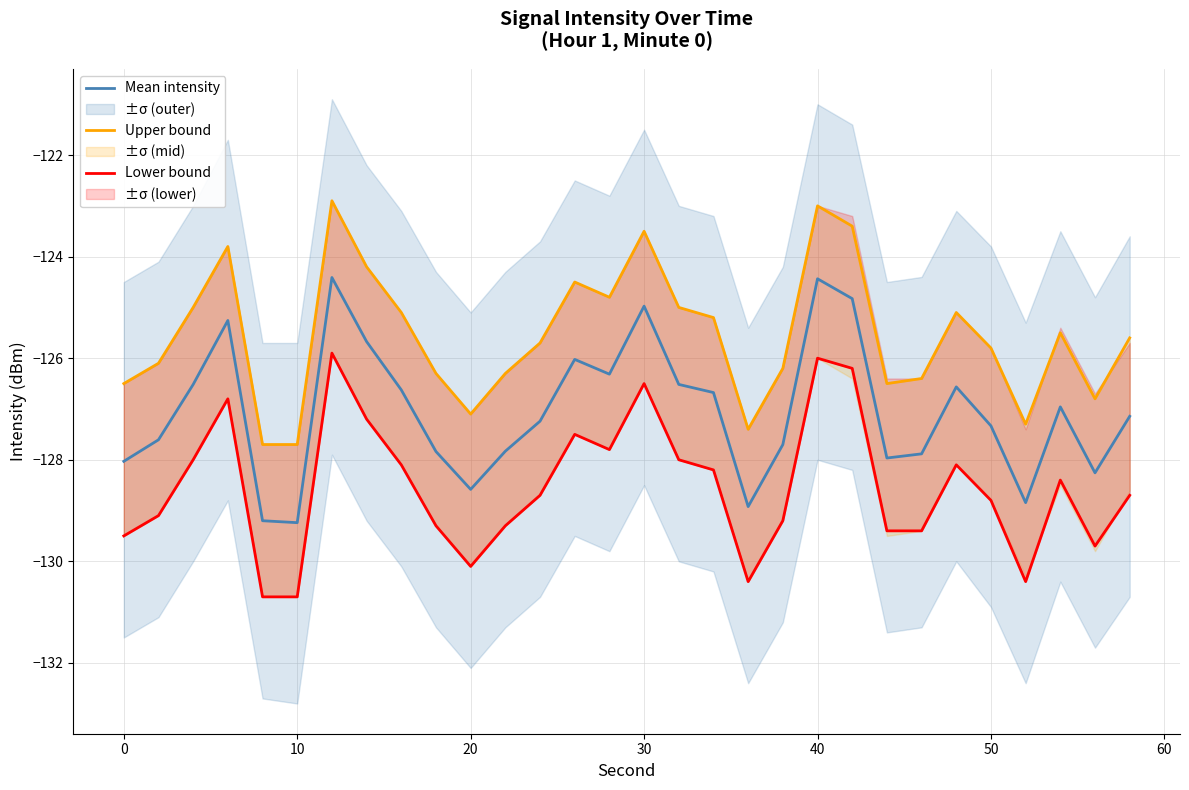

Is the value of Mean intensity at 24 greater than the value of Lower bound at 26?

Yes